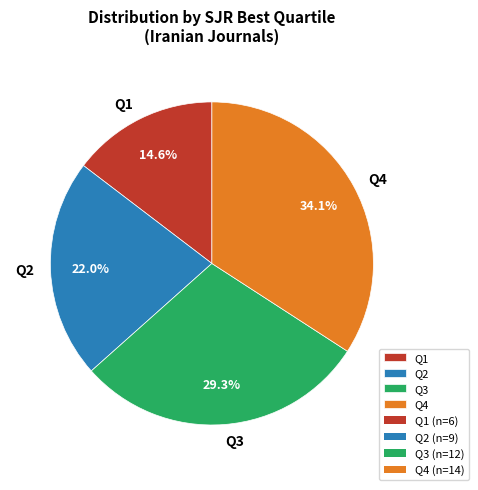

To the nearest percent, what percentage of the pie is Q2?

22%